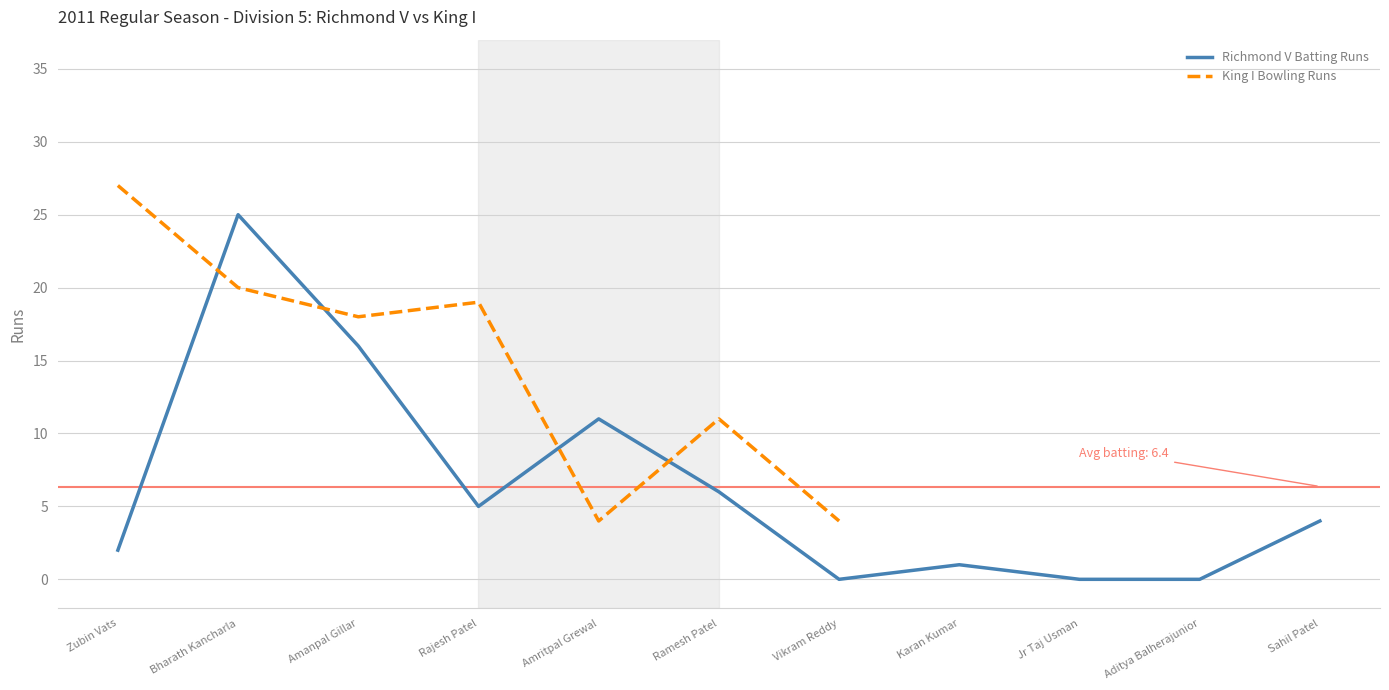

What is the change in value from Rajesh Patel to Jr Taj Usman?

-5